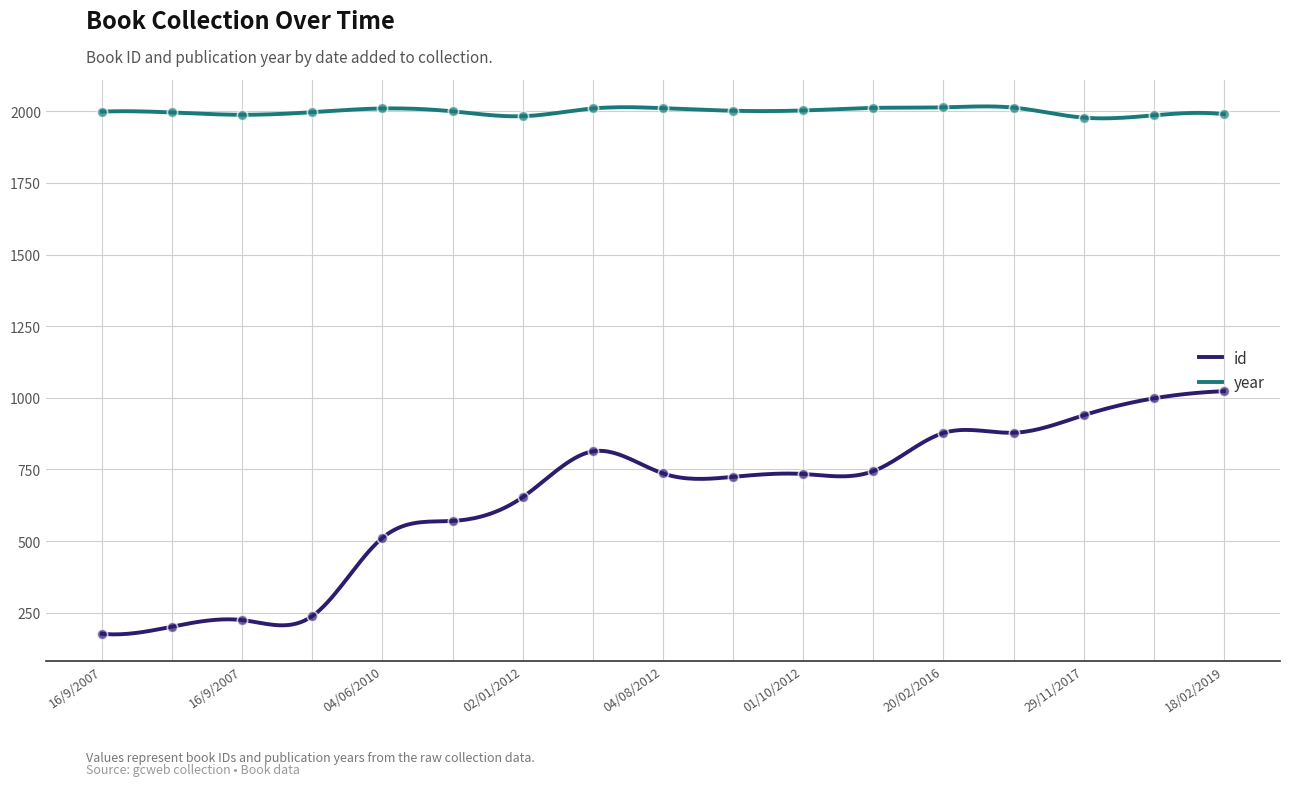

Is the value of id at 26/02/2011 greater than the value of year at 04/08/2012?

No